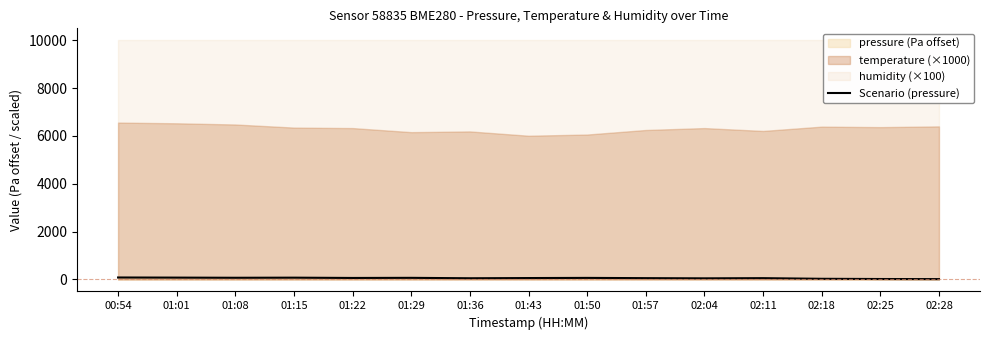

The chart shows a value of 20.2 at 02:25. True or false?

True